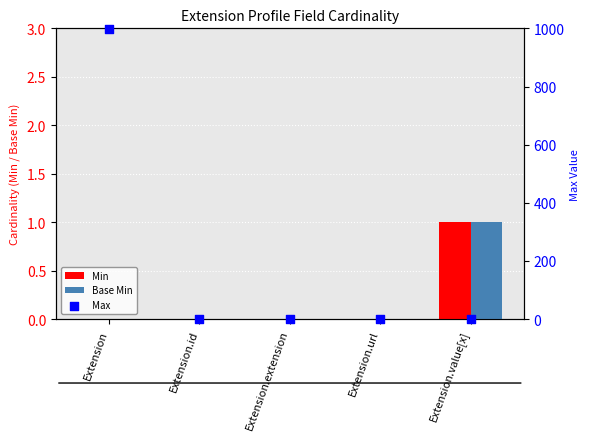

Which series has the largest total across all categories?

Max